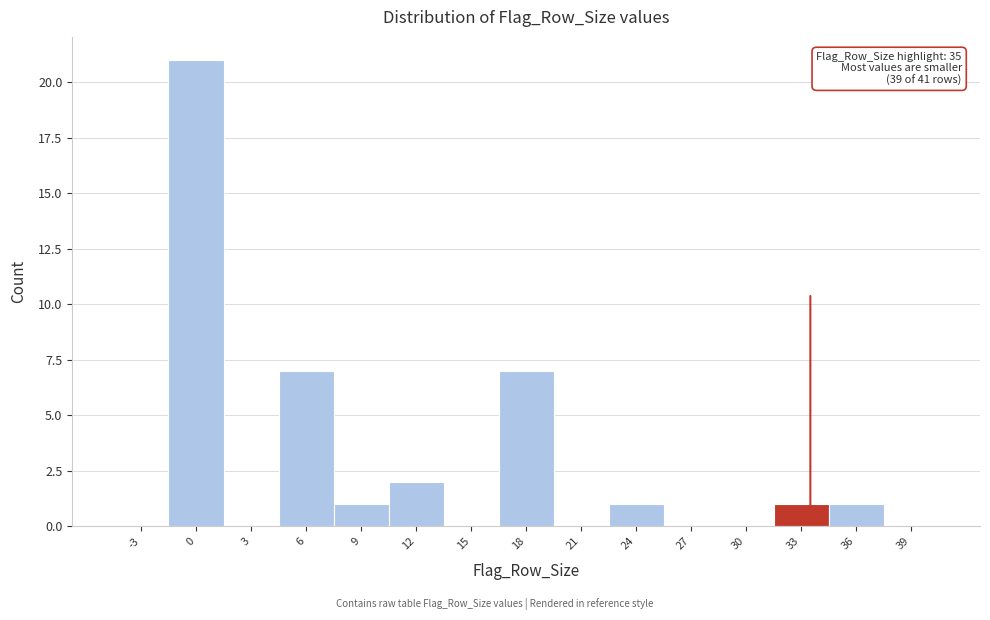

Reading right to left, list all the values displayed in this chart.

39=0	36=1	33=1	30=0	27=0	24=1	21=0	18=7	15=0	12=2	9=1	6=7	3=0	0=21	-3=0